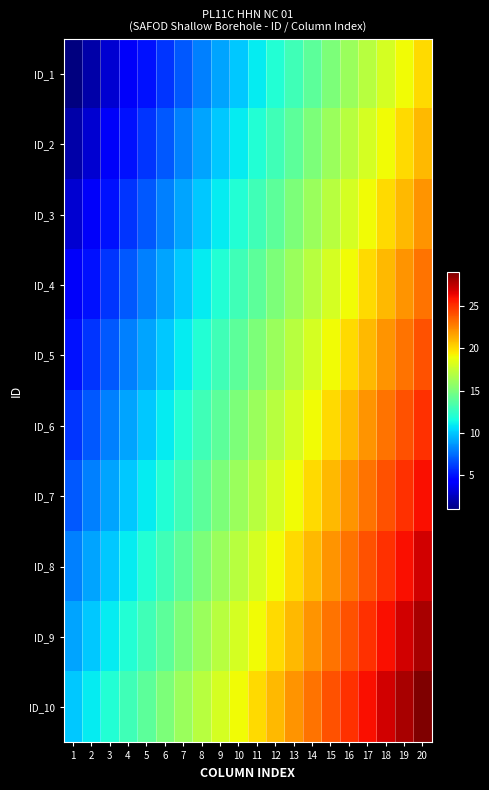

What is the maximum value shown in the chart?

29